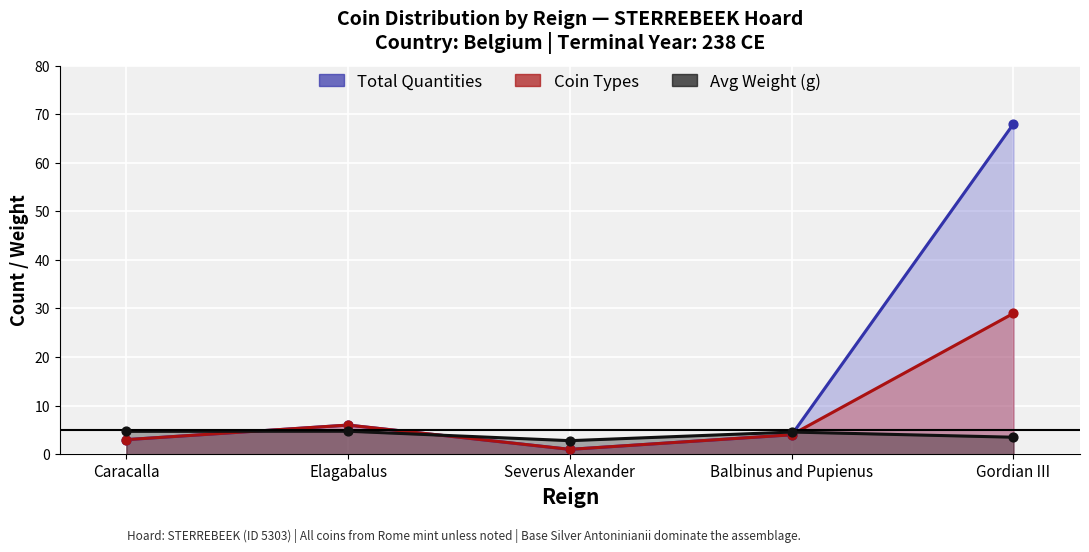

Which series has the widest spread of Y values?

Total Quantities